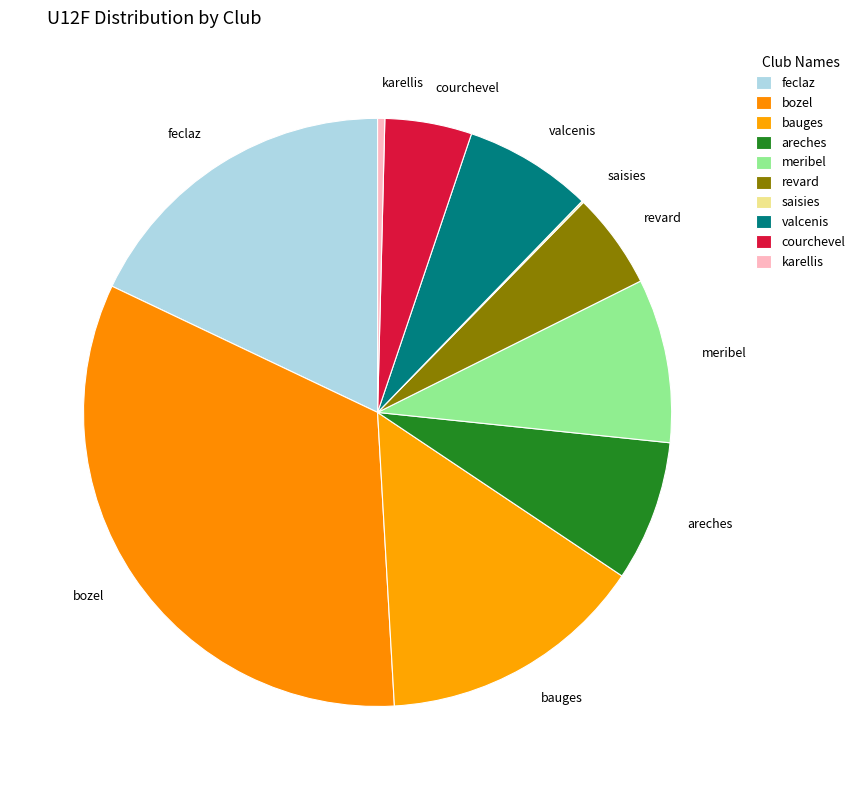

Is bauges the majority of the pie?

No